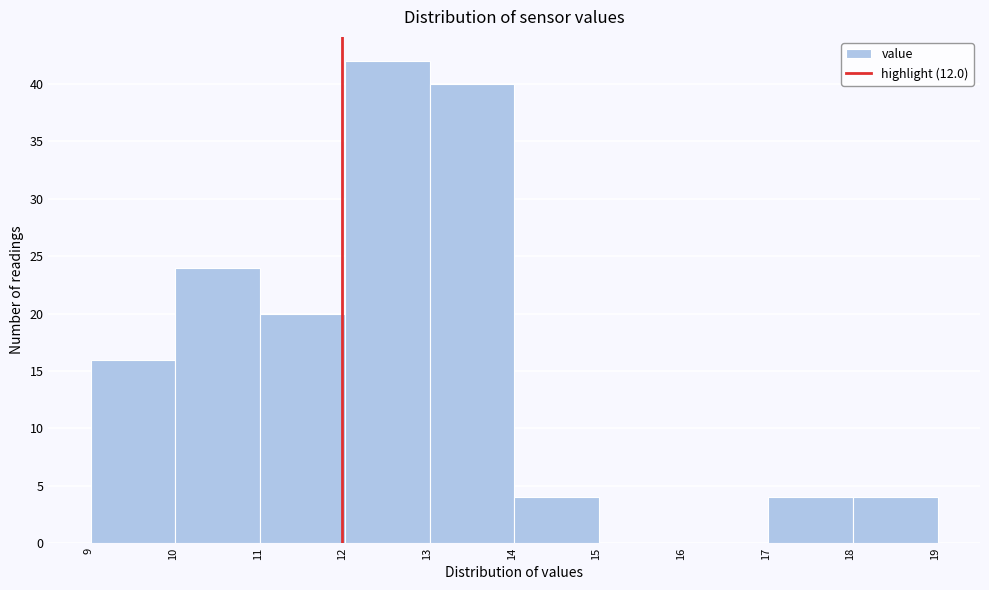

Reading left to right, list every bar in this chart as the range it spans on the x-axis followed by its height. Neither the bar edges nor the heights are printed on the chart, so give them approximately, as read against the axes.

9.03 to 10.03: 16
10.03 to 11.03: 24
11.03 to 12.03: 20
12.03 to 13.03: 42
13.03 to 14.03: 40
14.03 to 15.03: 4
15.03 to 16.03: 0
16.03 to 17.03: 0
17.03 to 18.03: 4
18.03 to 19.03: 4